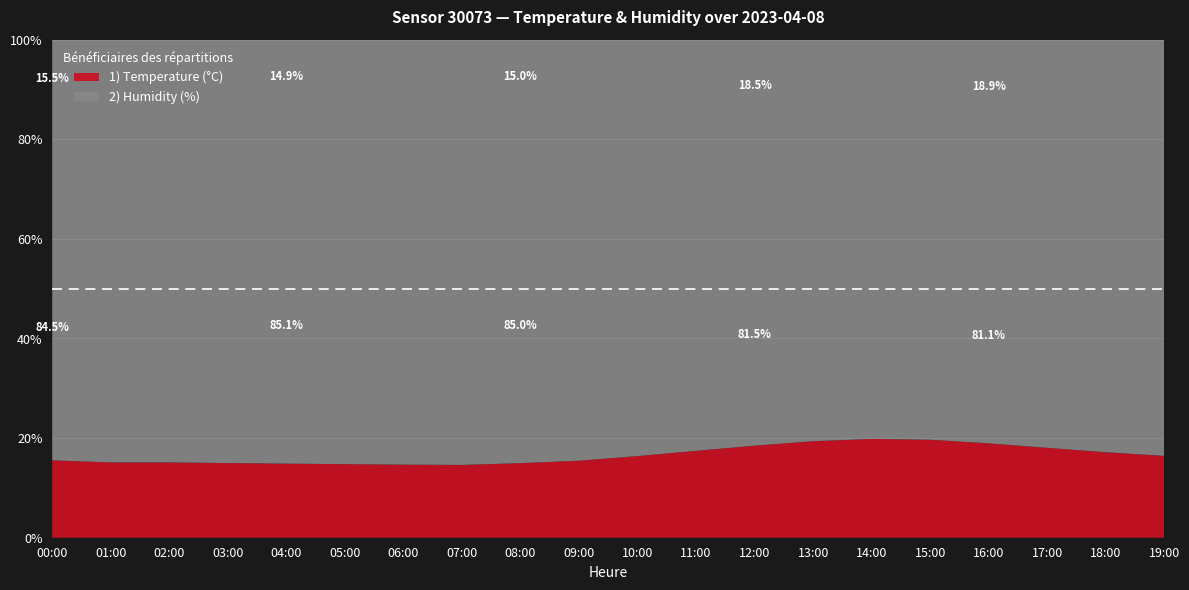

Reading left to right, list all the values displayed in this chart.

temperature: 9.1	8.9	8.9	8.8	8.8	8.8	8.7	8.7	8.9	9.2	9.8	10.5	11.2	11.8	12.1	12.0	11.5	10.9	10.3	9.8
humidity: 49.5	50.0	50.1	50.2	50.4	50.5	50.6	50.7	50.5	50.3	50.0	49.7	49.4	49.1	48.9	49.0	49.2	49.5	49.7	49.9